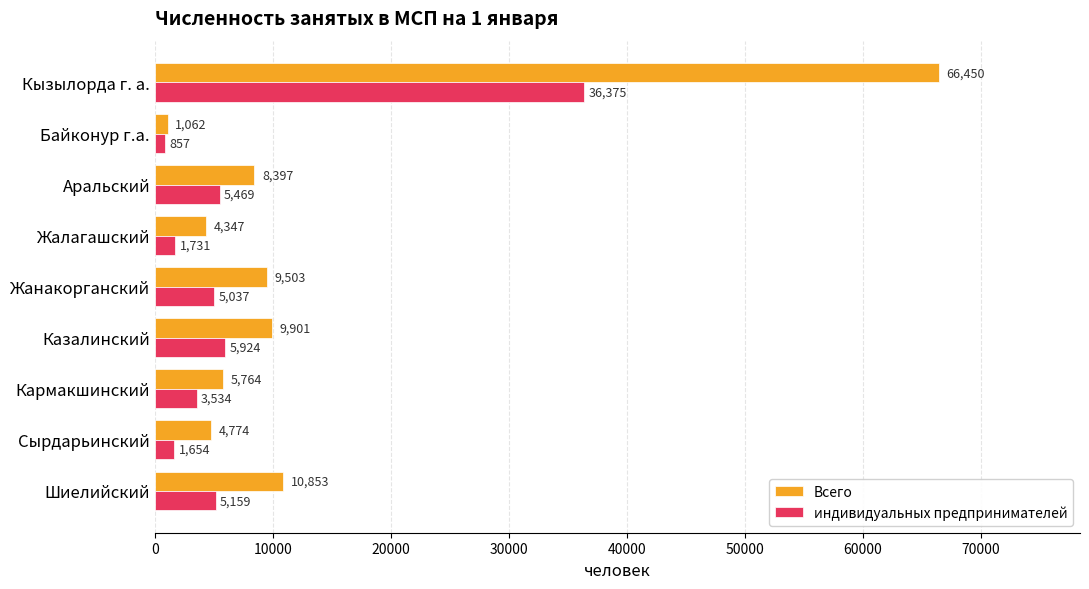

What is the sum of all индивидуальных предпринимателей values?

65740